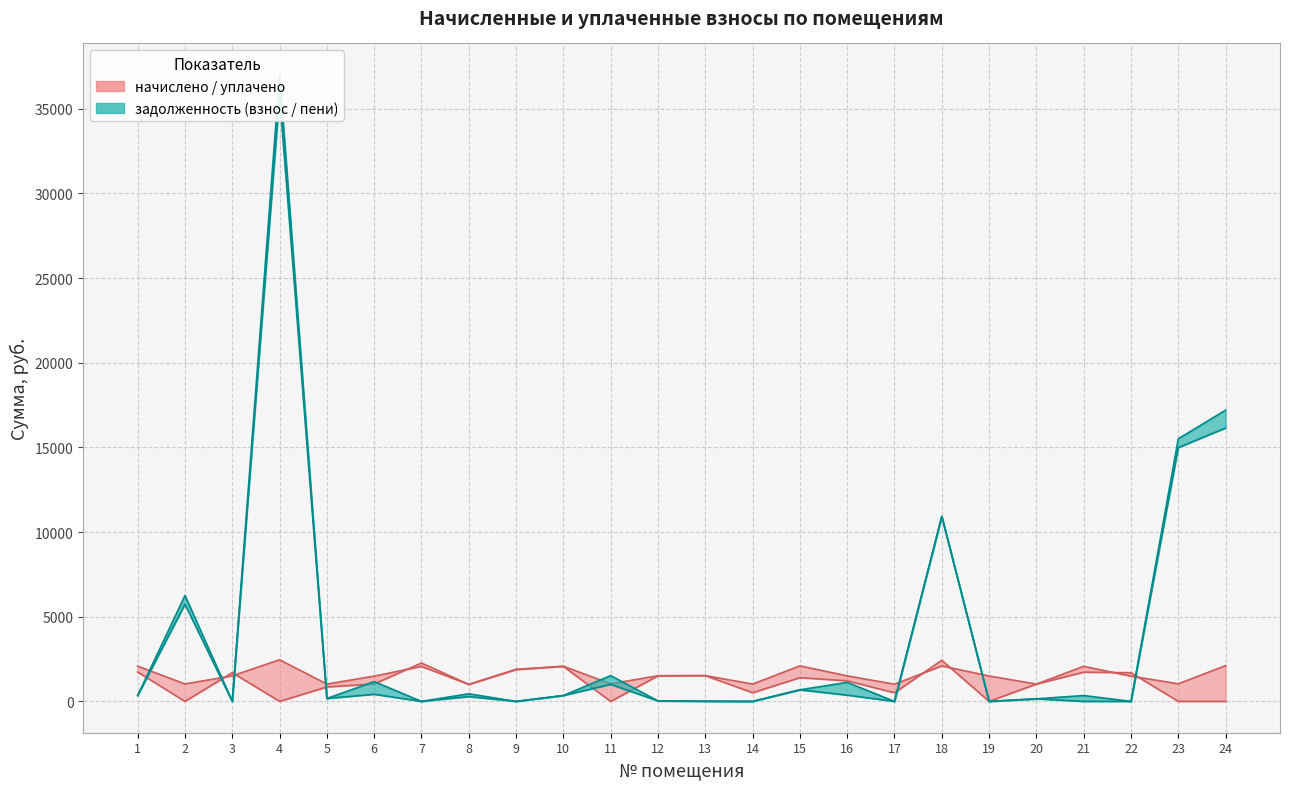

Is this an area chart (filled region under the line)?

No